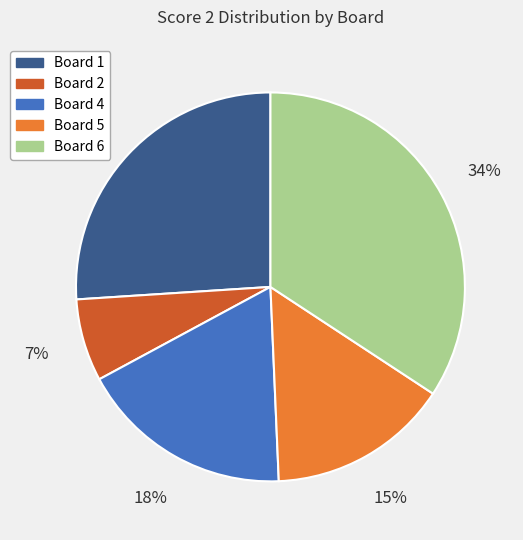

Is there any slice that represents more than half of the pie?

No